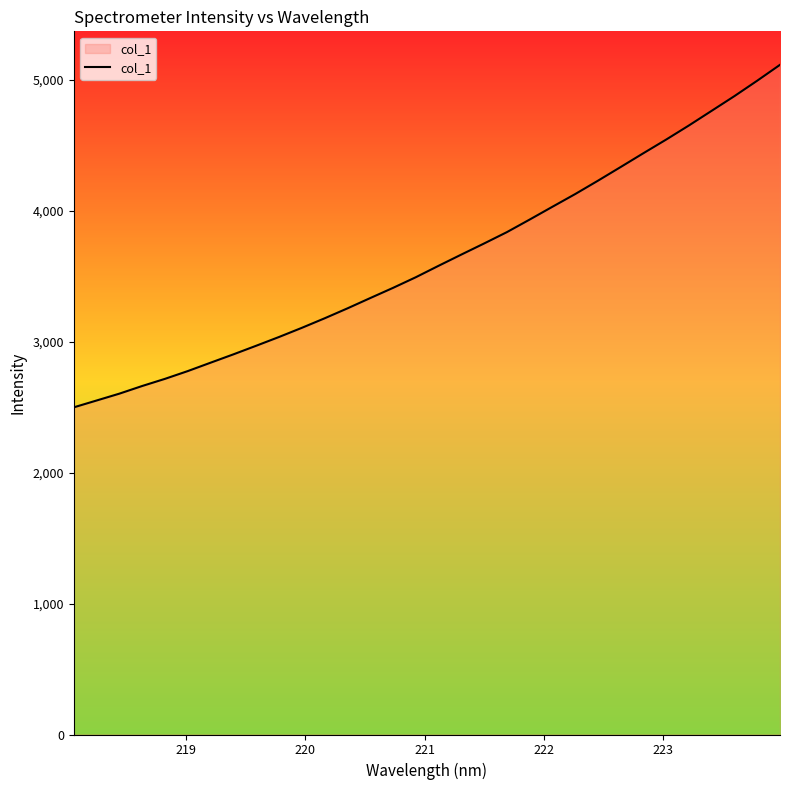

What is the smallest value displayed?

2497.7